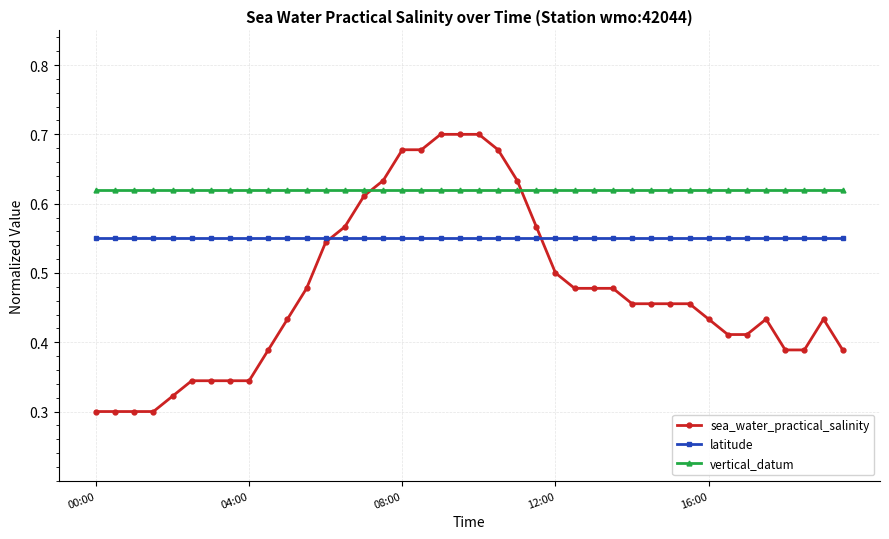

Count the sea_water_practical_salinity values in the range 0 to 1.

40